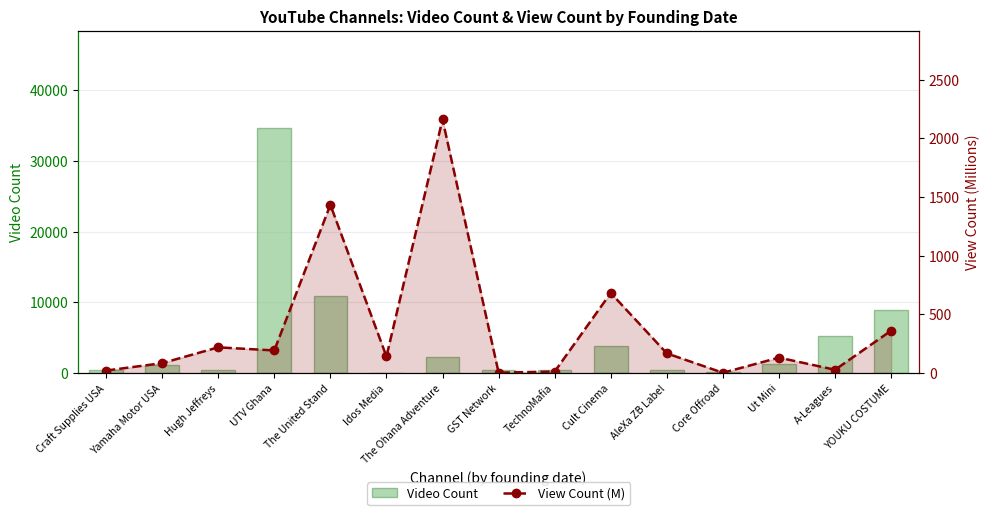

Which series has the largest range (max minus min)?

Video Count